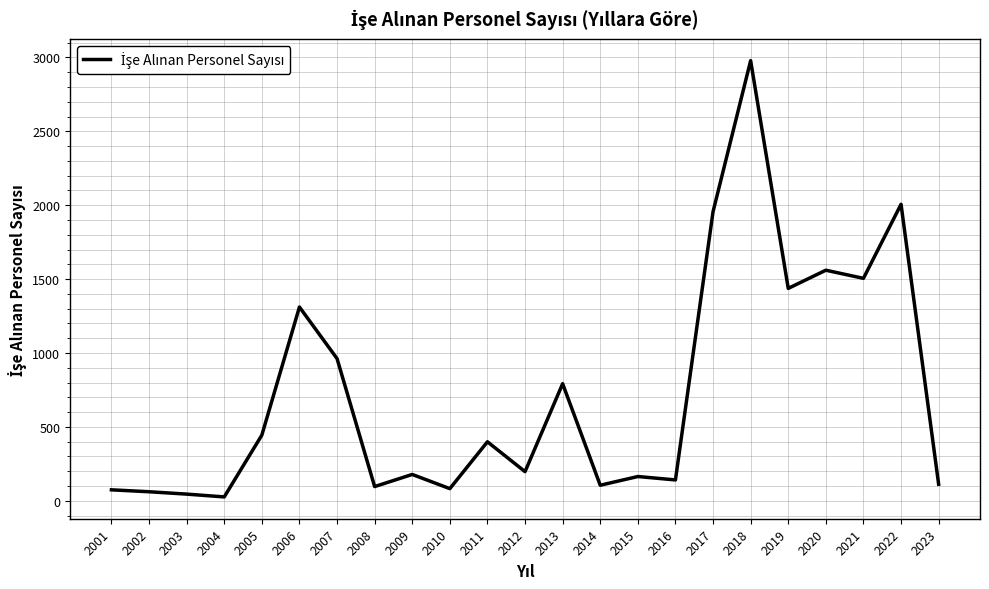

What is the ratio of the value at 2018 to the value at 2009?

16.7